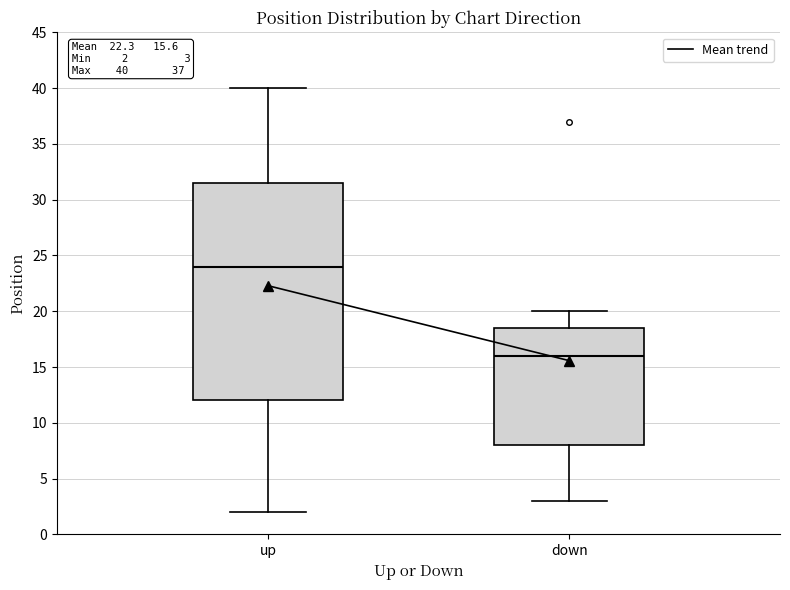

Which box is the tallest, from its lower edge to its upper edge?

up